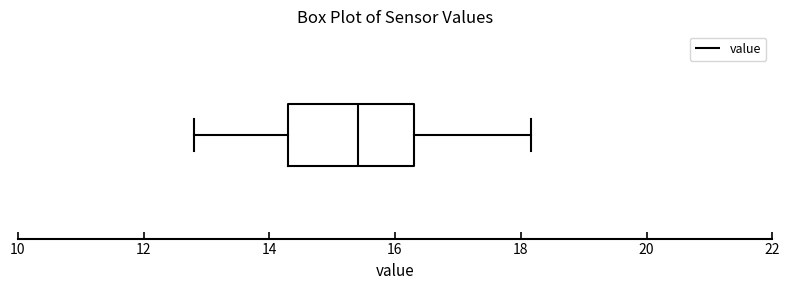

Where is the left edge of the box on the x-axis? The values are not printed on the chart, so give them approximately, as read against the axis.

14.4